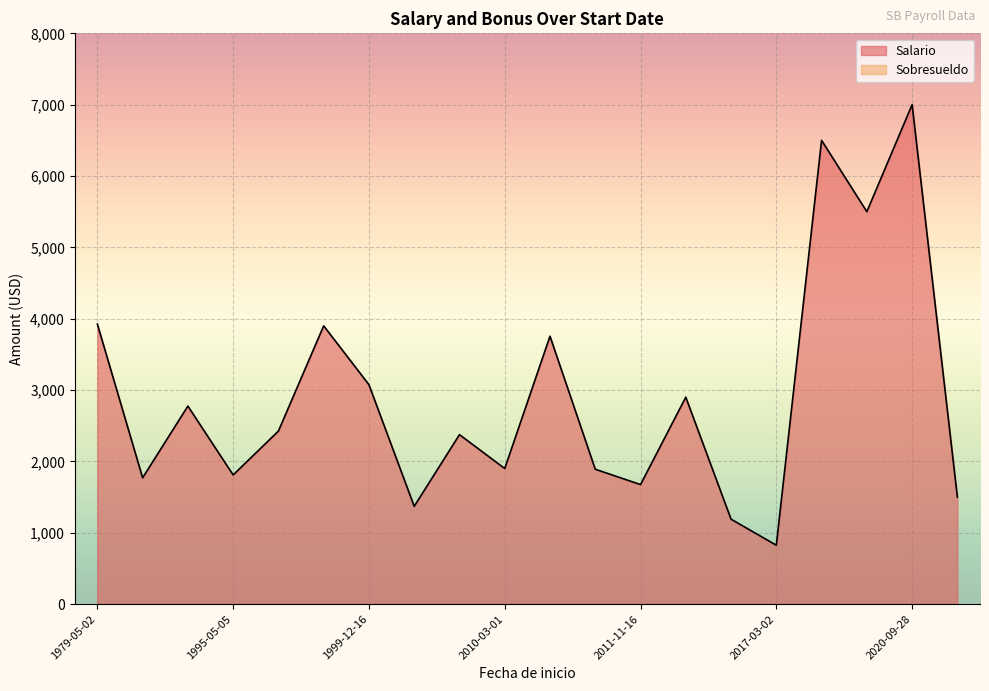

Reading left to right, what are all the values shown in this chart?

Salario: 2020-01-21=6500	2020-04-16=5500	2017-03-02=825	2010-10-18=1890	1995-05-05=1810	2010-07-01=3755	1981-05-01=1770	1986-05-12=2775	2010-03-01=1900	1999-07-16=2425	2012-01-03=2900	1979-05-02=3925	1999-08-16=3900	2016-01-04=1190	2020-09-28=7000	2011-11-16=1675	2003-06-01=1370	2005-09-16=2375	2023-11-16=1500	1999-12-16=3075
Sobresueldo: 2020-01-21=0	2020-04-16=0	2017-03-02=0	2010-10-18=0	1995-05-05=0	2010-07-01=0	1981-05-01=0	1986-05-12=0	2010-03-01=0	1999-07-16=0	2012-01-03=0	1979-05-02=0	1999-08-16=0	2016-01-04=0	2020-09-28=0	2011-11-16=0	2003-06-01=0	2005-09-16=0	2023-11-16=0	1999-12-16=0